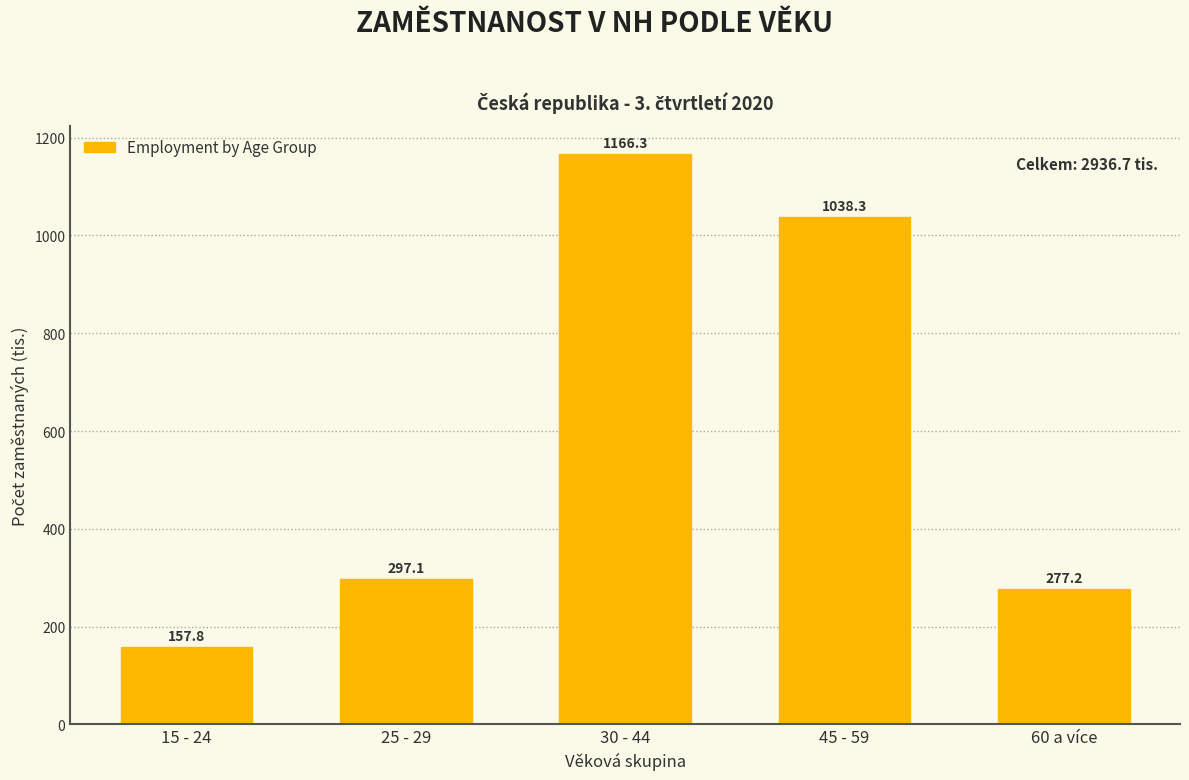

Reading left to right, extract all data points from this chart.

157.8	297.1	1166.3	1038.3	277.2